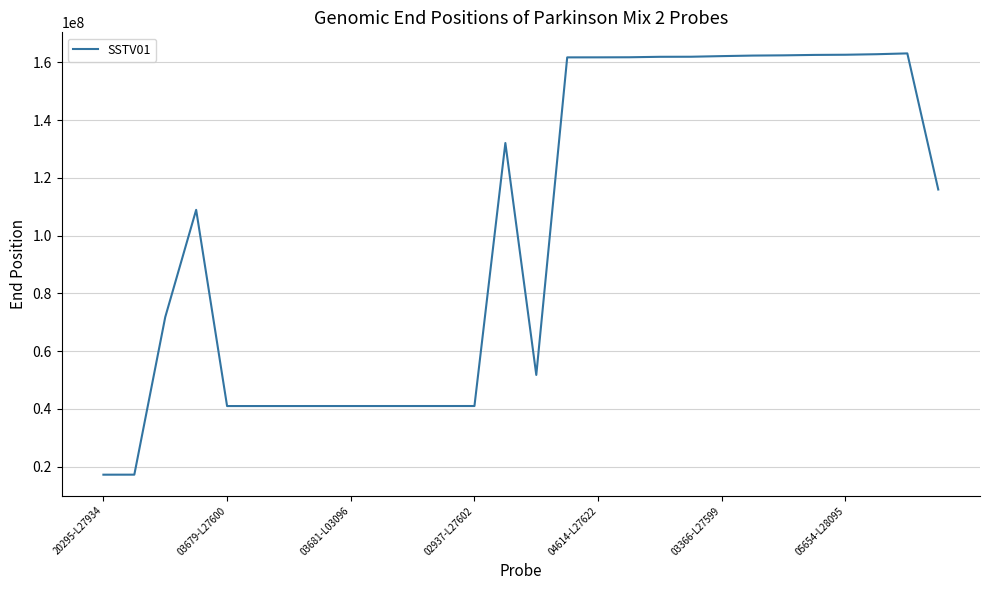

What is the difference between the maximum and minimum values?

145882211